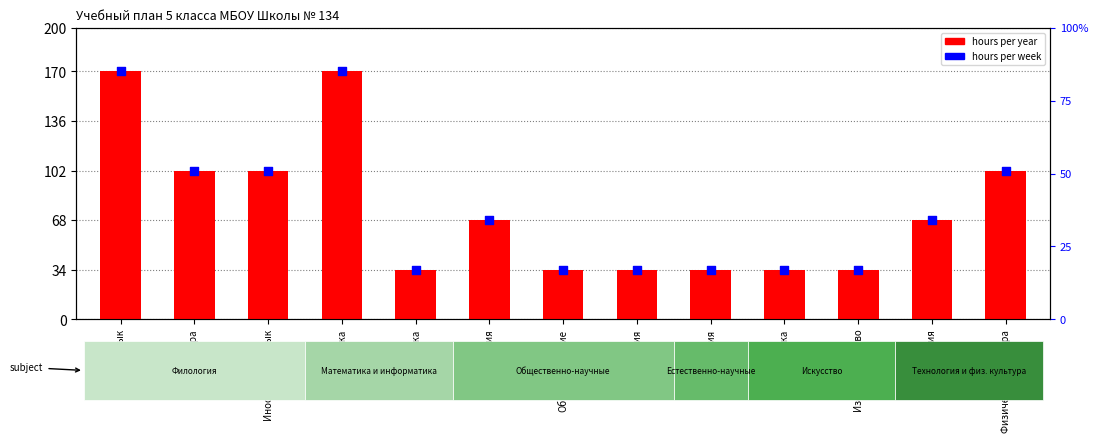

At how many categories does at least one series exceed 61?

7